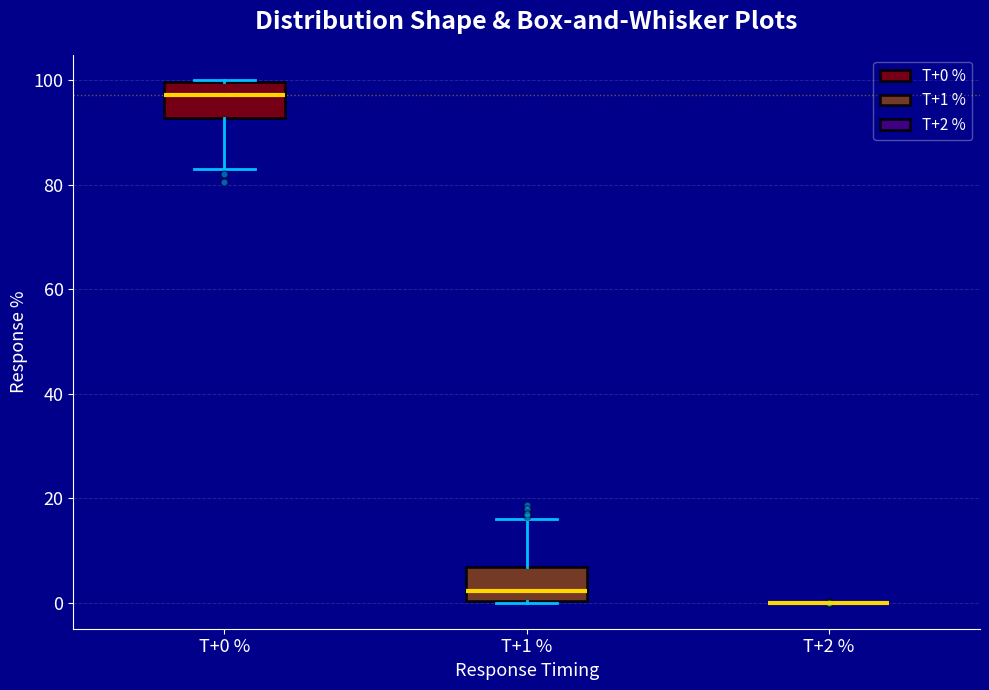

Reading left to right, transcribe this box plot: for each box, give where its median line is, the range the box spans, and where its two whiskers end, as read against the y-axis. The values are not printed on the chart, so give them approximately, as read against the axis.

T+0 %: median 98, box 92 to 100, whiskers 82 to 100
T+1 %: median 2, box 0 to 6, whiskers 0 to 16
T+2 %: box collapsed to a line at 0, whiskers 0 to 0